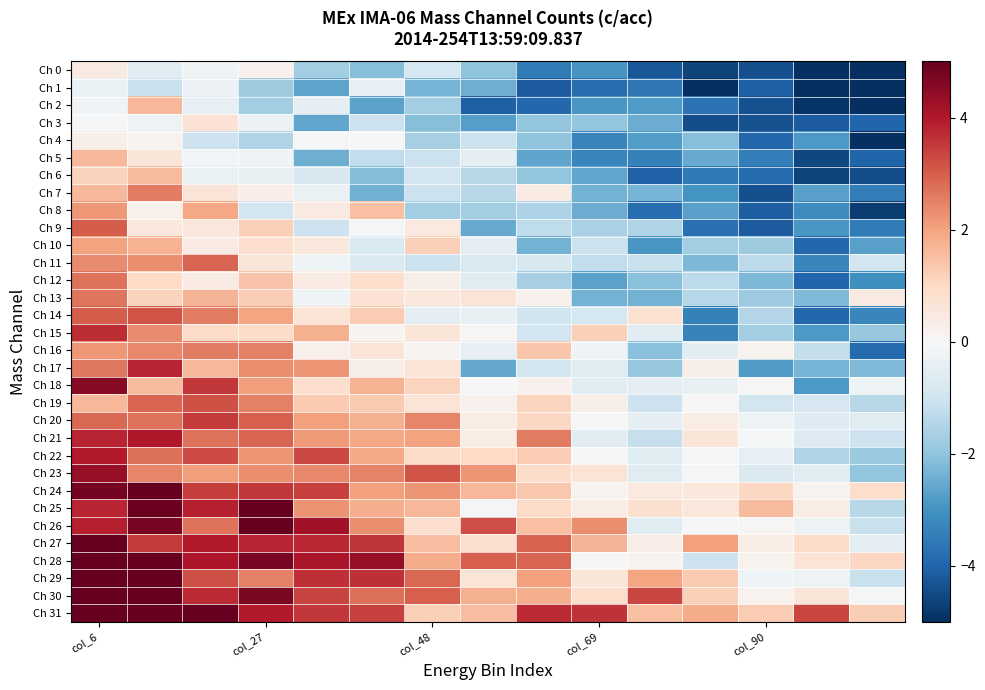

What is the minimum value shown in the chart?

-5.0